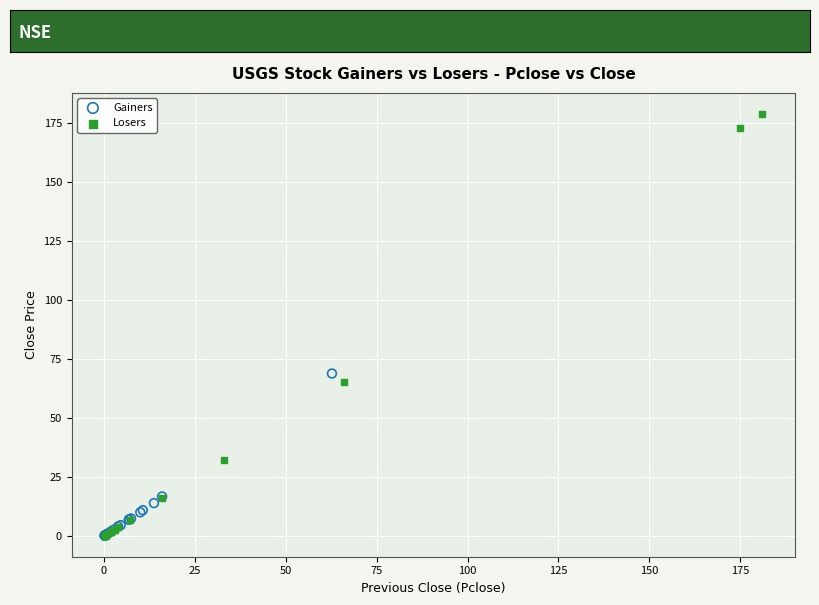

What are all the series names shown in the legend?

Gainers, Losers